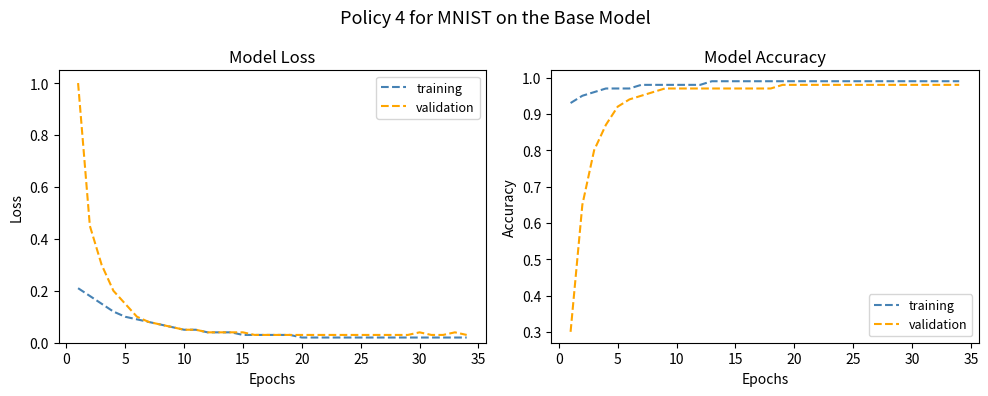

The validation series shows 1.6 at 25. True or false?

False